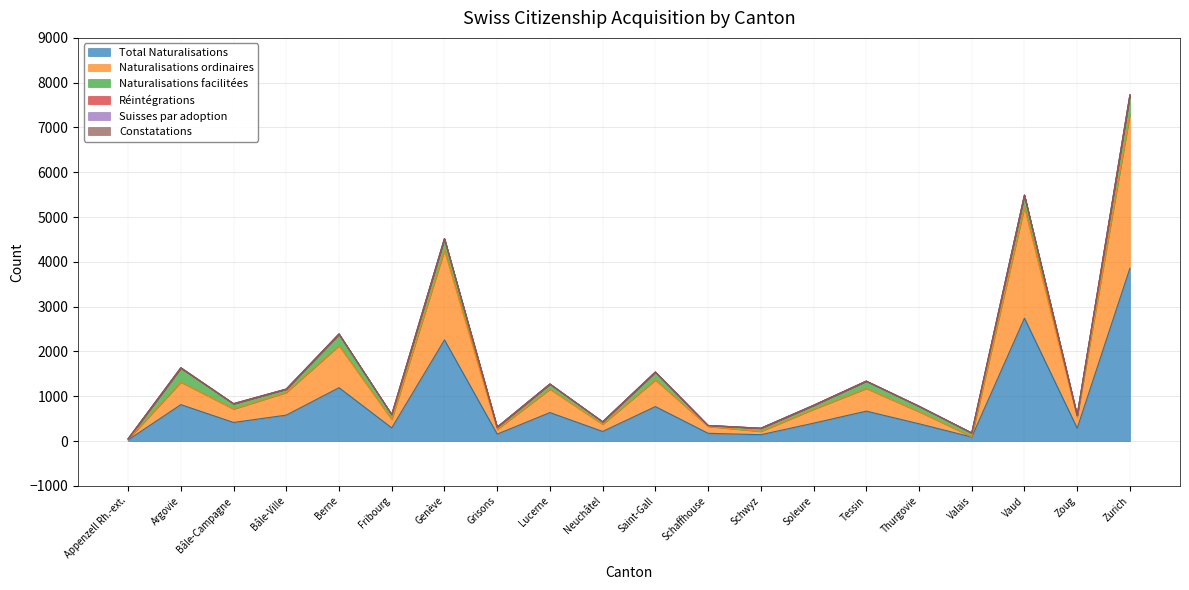

Is it true that Naturalisations ordinaires equals 3430 at Zurich?

True